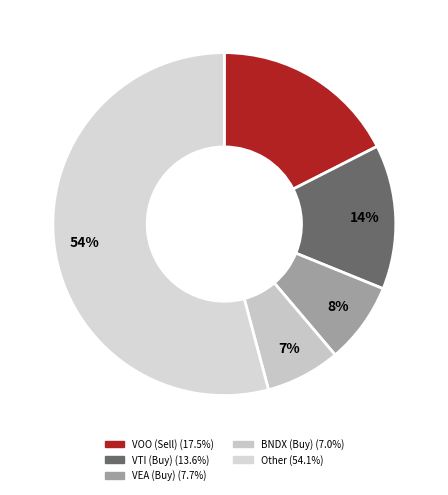

To the nearest percent, what portion does VEA (Buy) represent?

8%